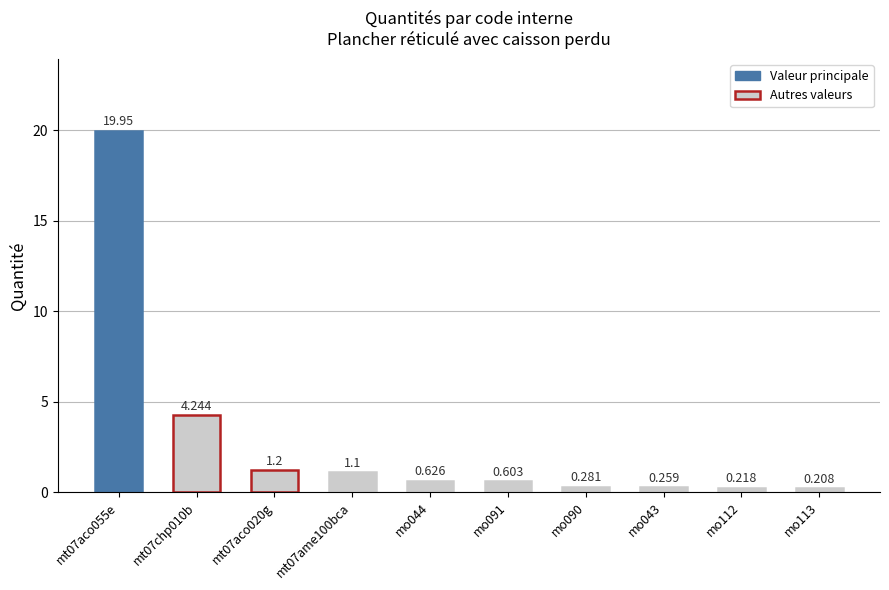

Does the chart contain stacked bars?

No